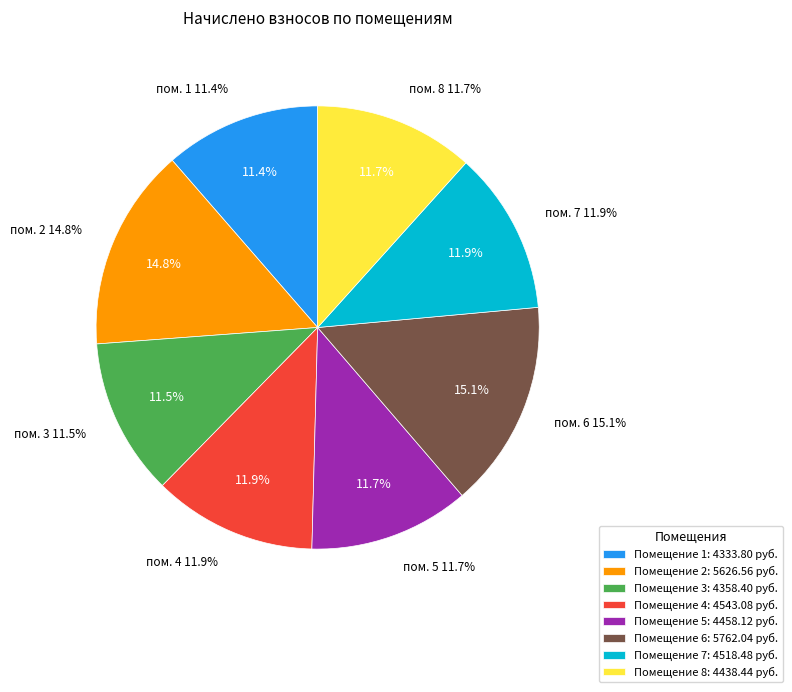

To the nearest percent, what percentage of the pie is 3?

11%